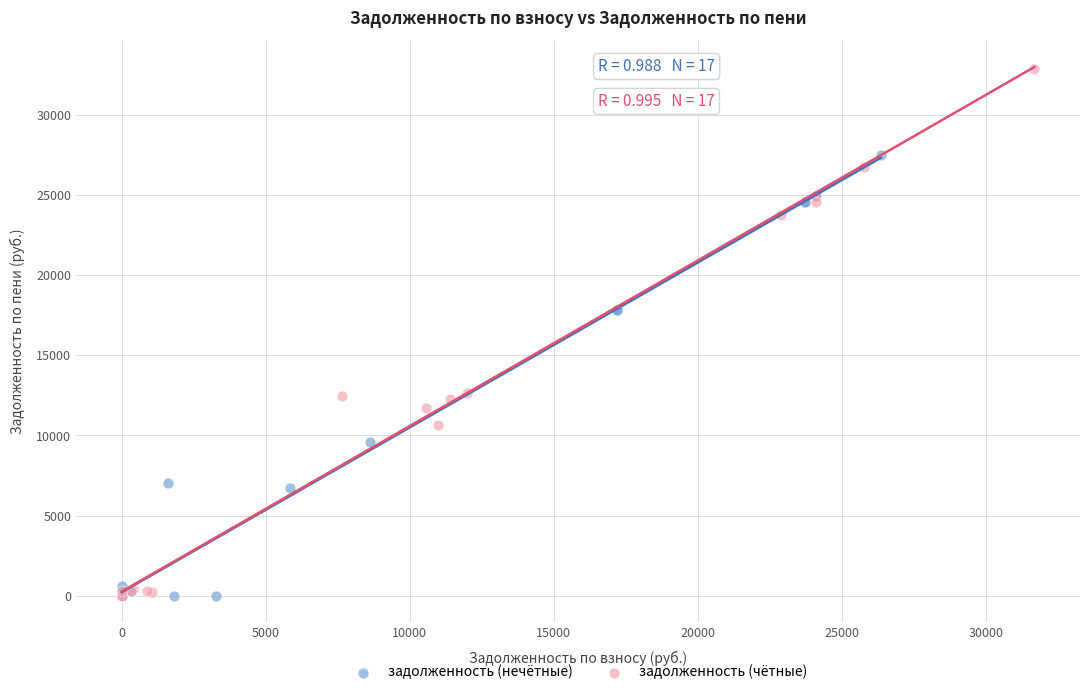

Which series has the widest spread of Y values?

задолженность (чётные)